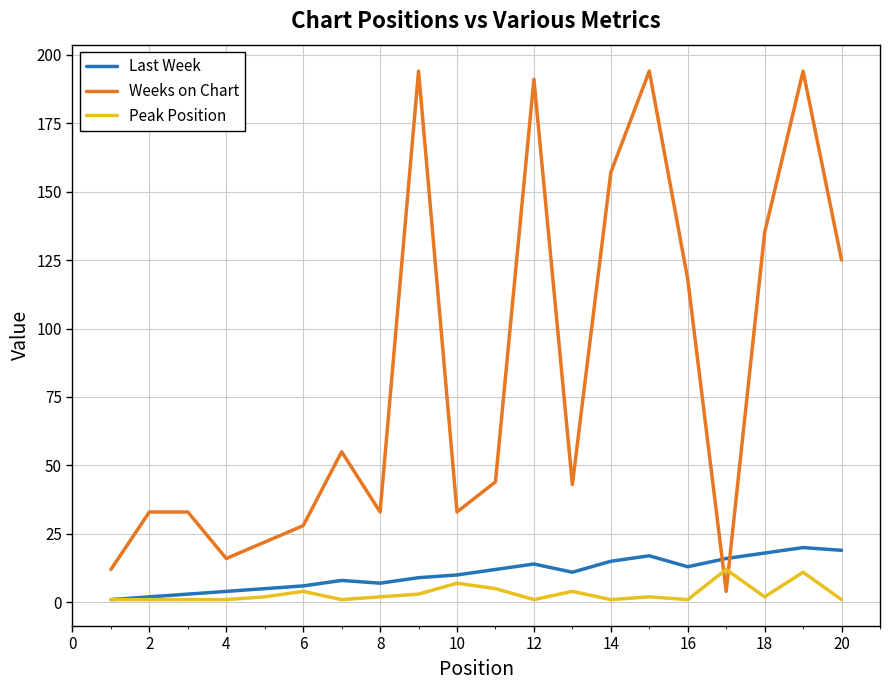

What are all the series names shown in the legend?

Last Week, Weeks on Chart, Peak Position